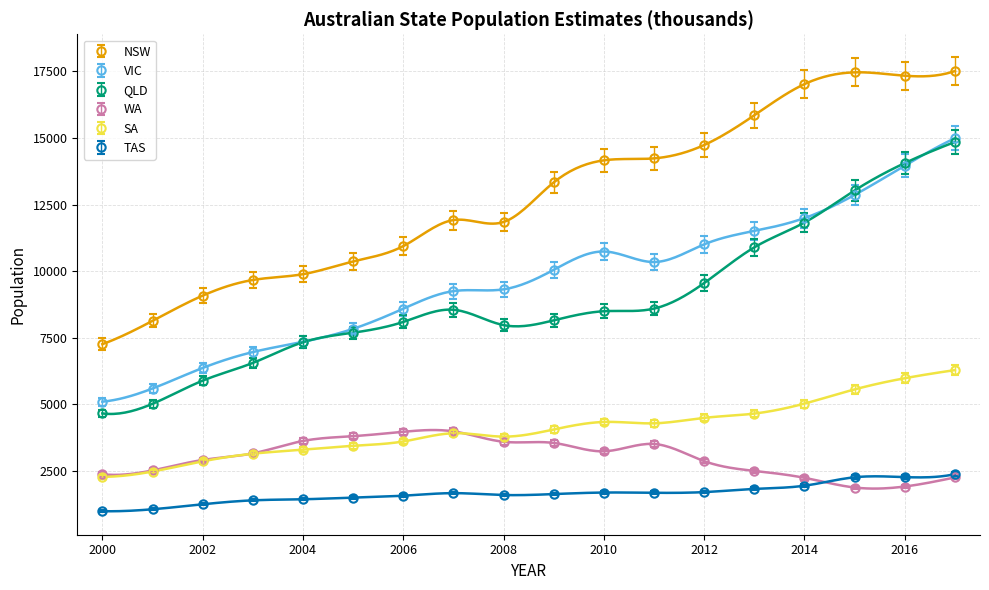

True or false: SA has a value of 5393.2 at 2015.

True